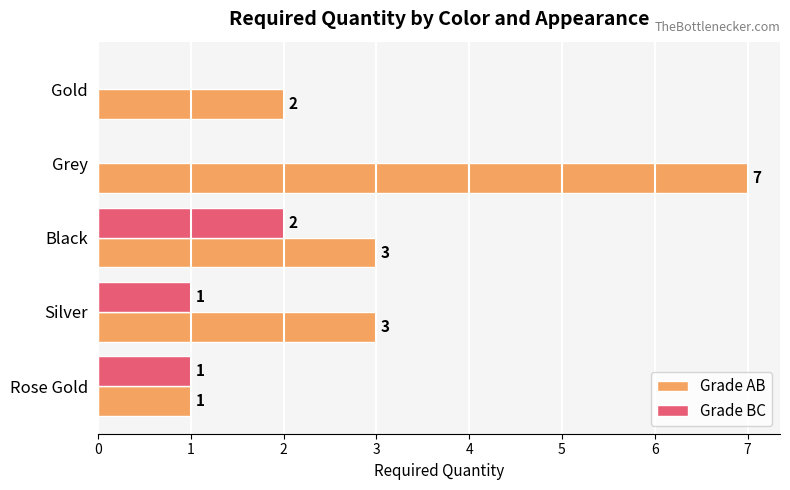

True or false: Grade AB has a value of 7 at Grey.

True